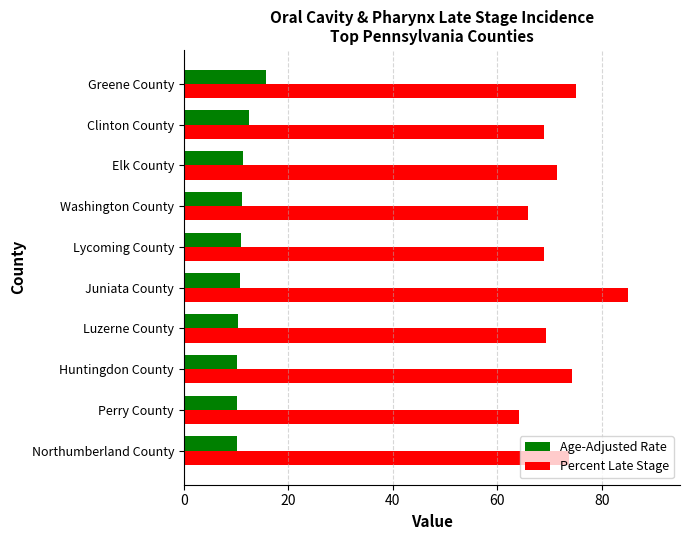

Is the value of Age-Adjusted Rate at Perry County greater than the value of Percent Late Stage at Clinton County?

No